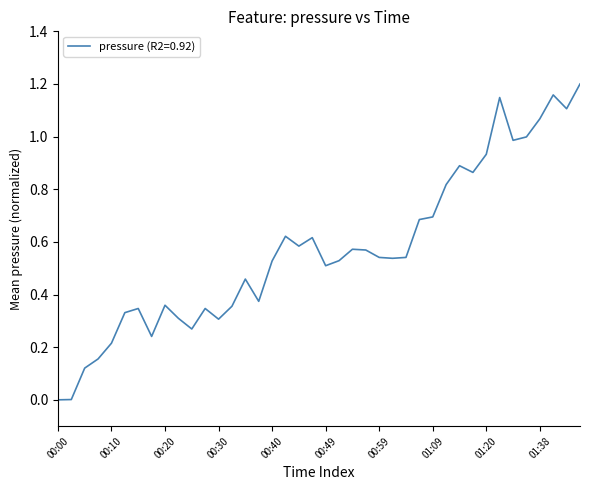

What is the label of the 4th point from the right?

01:38